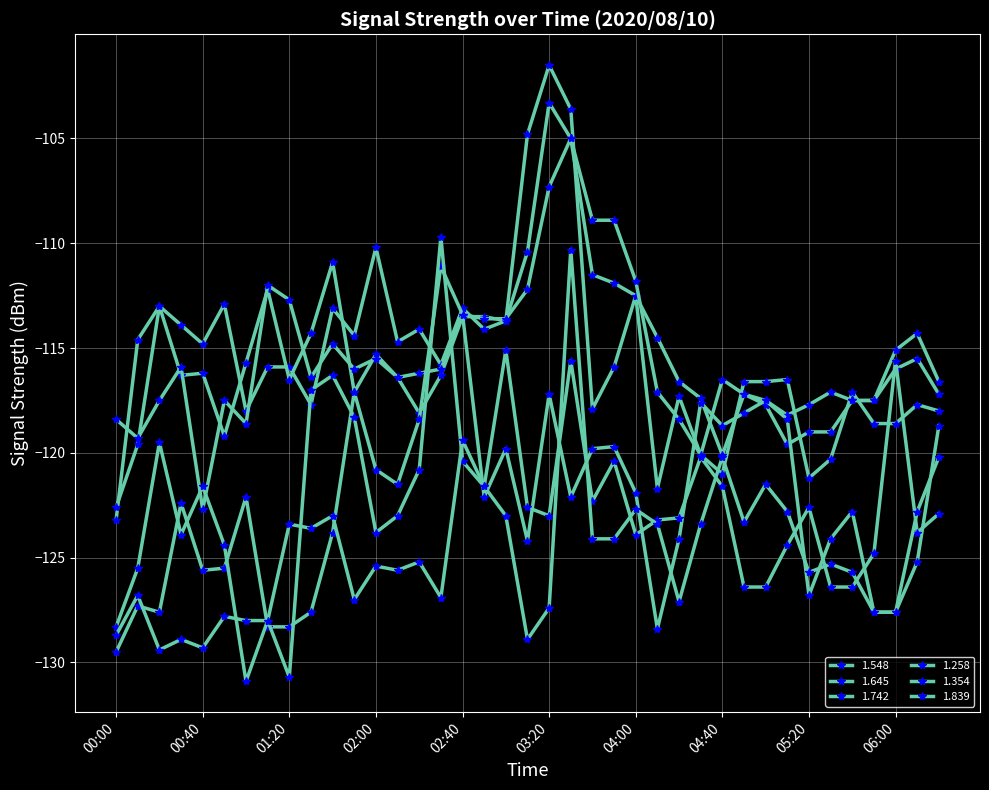

True or false: 1.258 and 1.839 cross at least once.

True